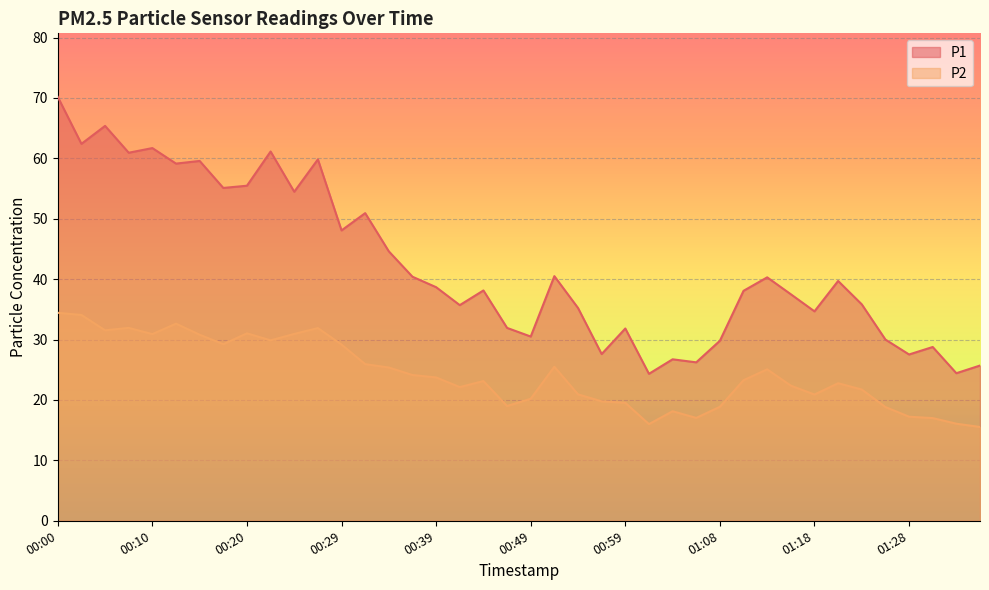

Is it true that P2 equals 9.2 at 00:03?

False